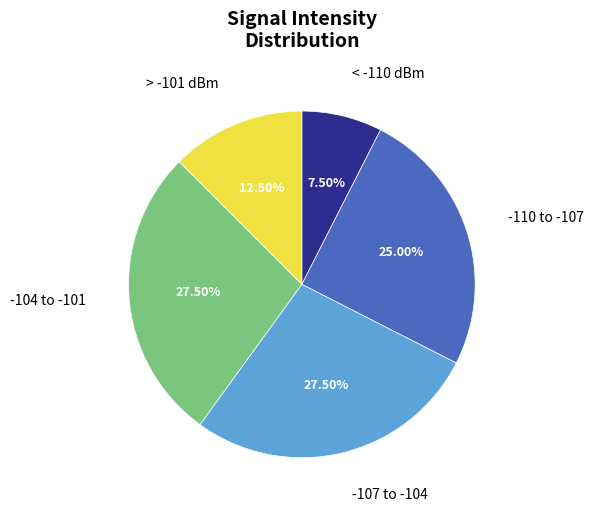

How many segments does this pie chart have?

5